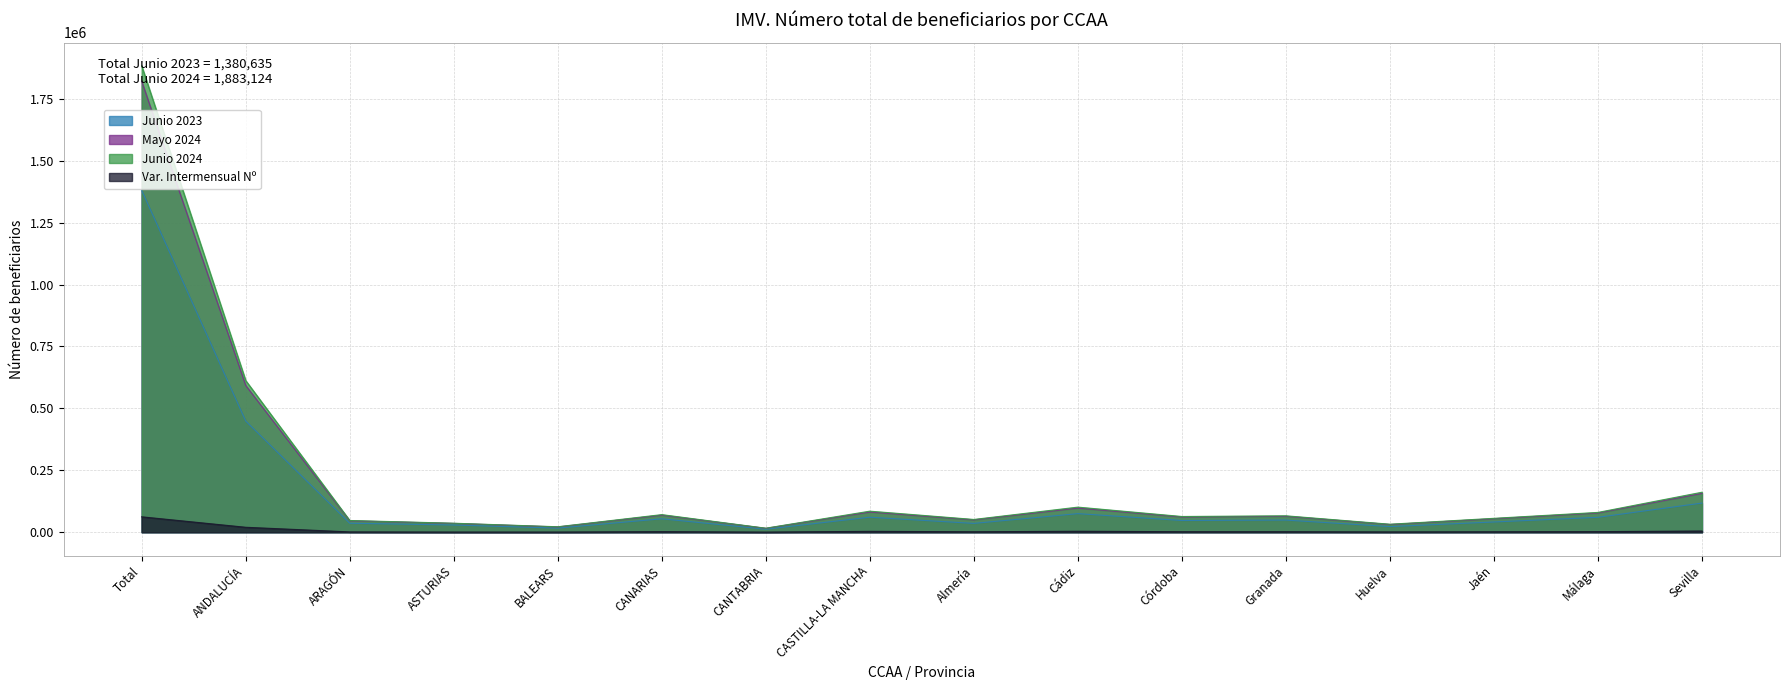

How many lines are shown in the chart?

4